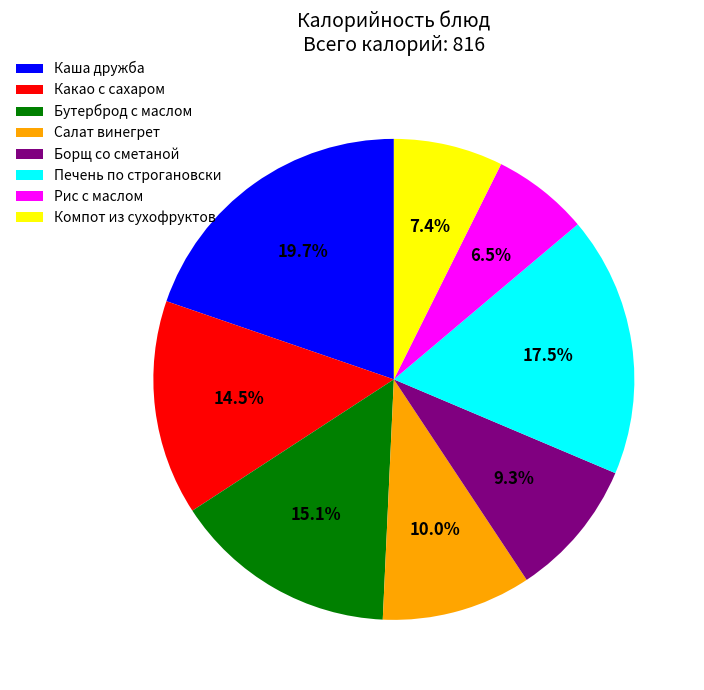

Which category has the smallest portion of the pie?

Рис с маслом